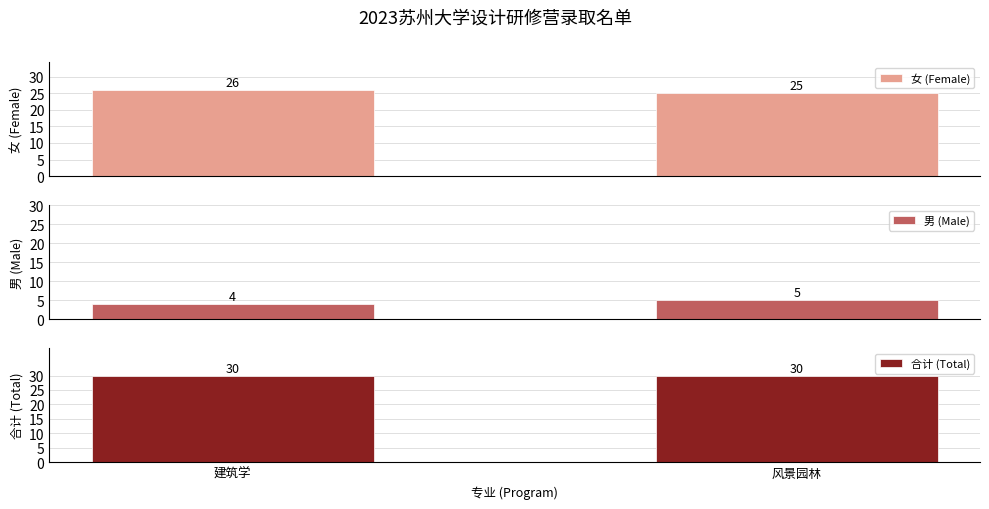

List the series in order of their overall mean, highest first.

合计 (Total), 女 (Female), 男 (Male)